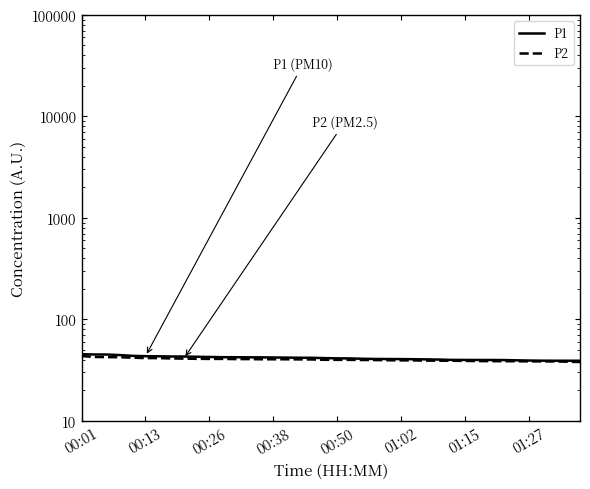

Rank the series by their average value, from highest to lowest.

P1, P2